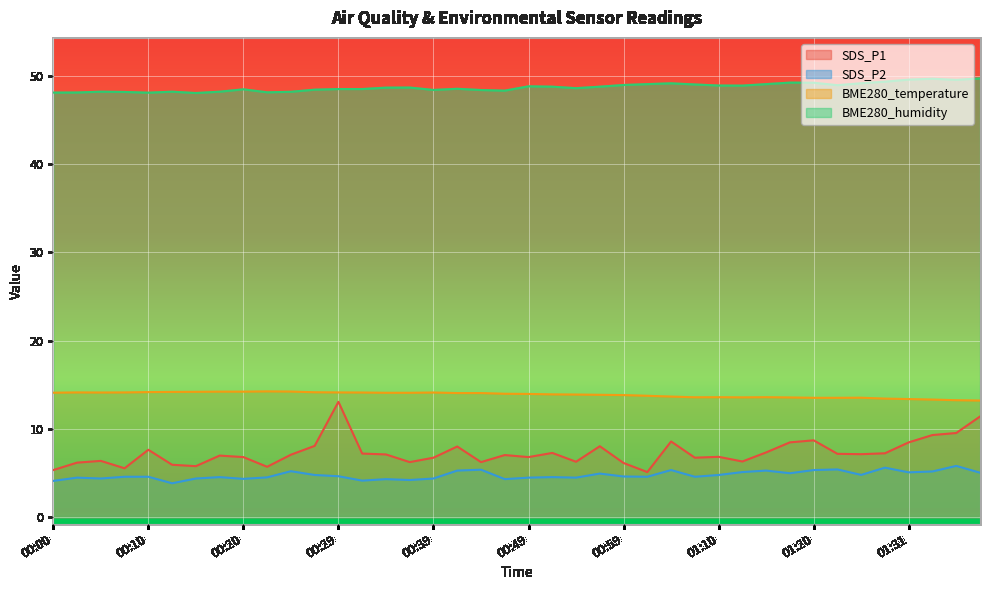

How many values in the SDS_P1 series are below 7?

19